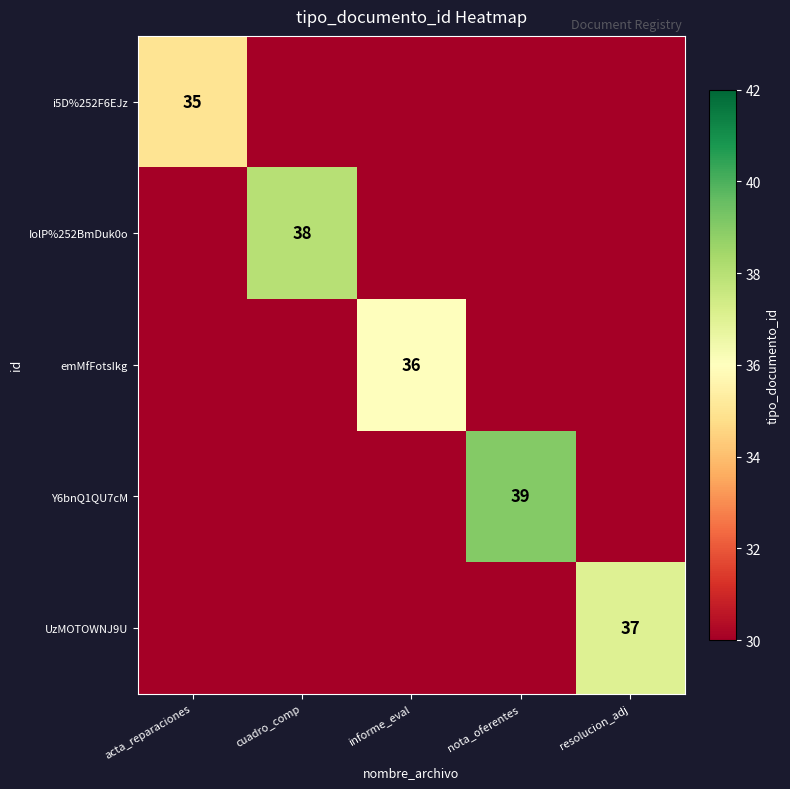

Which series has the largest total across all categories?

Y6bnQ1QU7cM